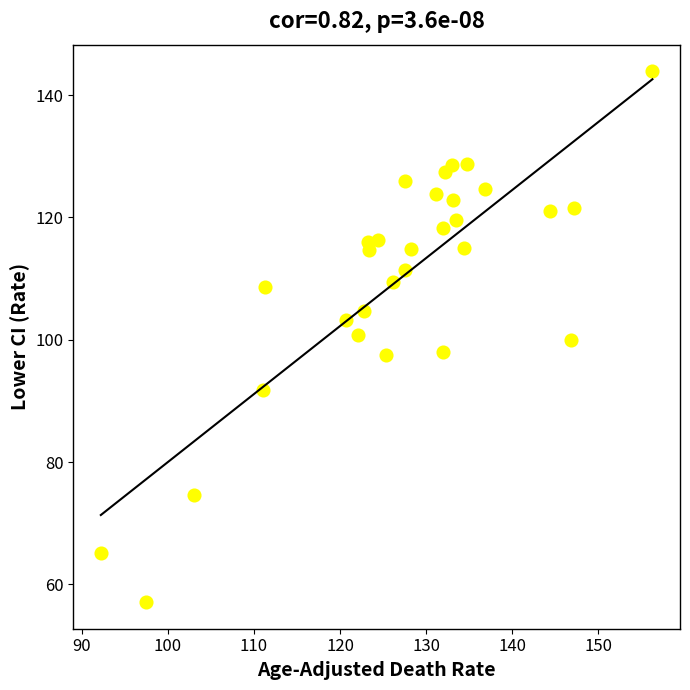

What is the range of Y values (max minus min)?

86.8